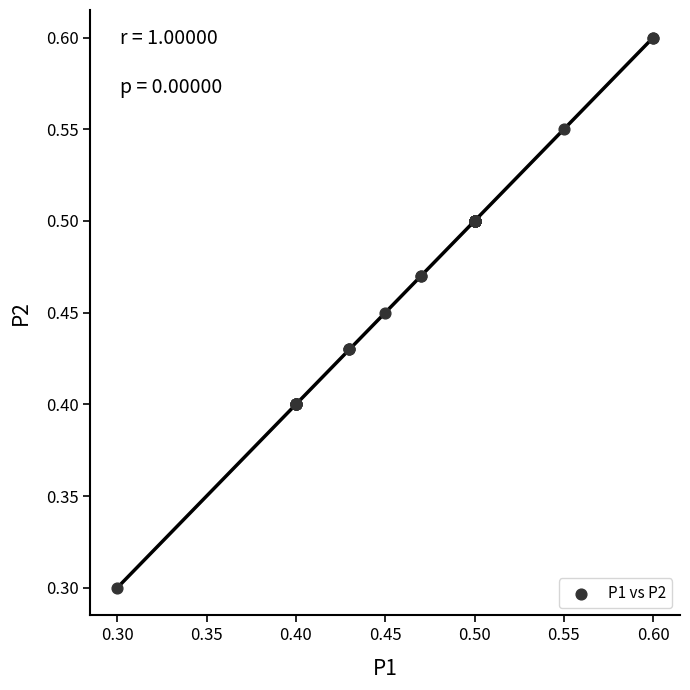

What Y value in the scatter plot is closest to 0?

0.3